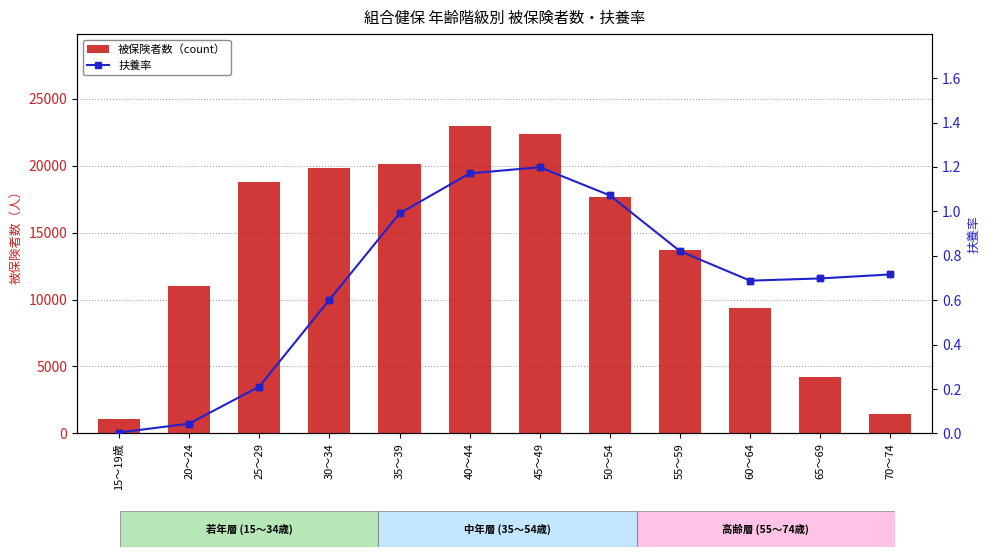

Which category has the lowest value in the 扶養率 series?

15～19歳